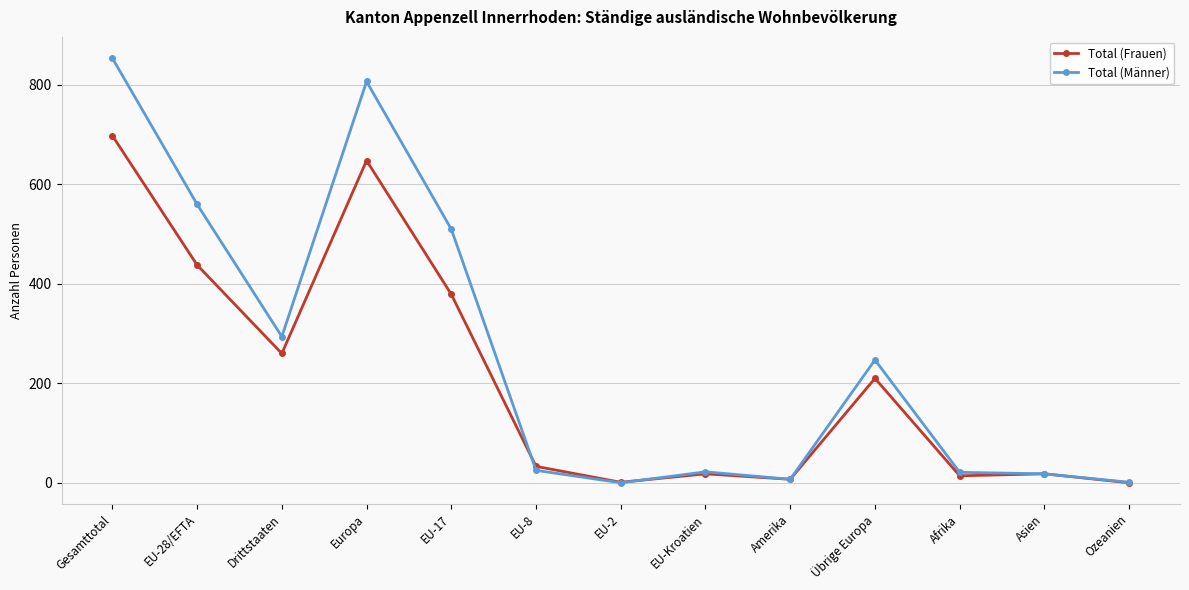

True or false: Total (Männer) has more than 2 interior local peaks.

True